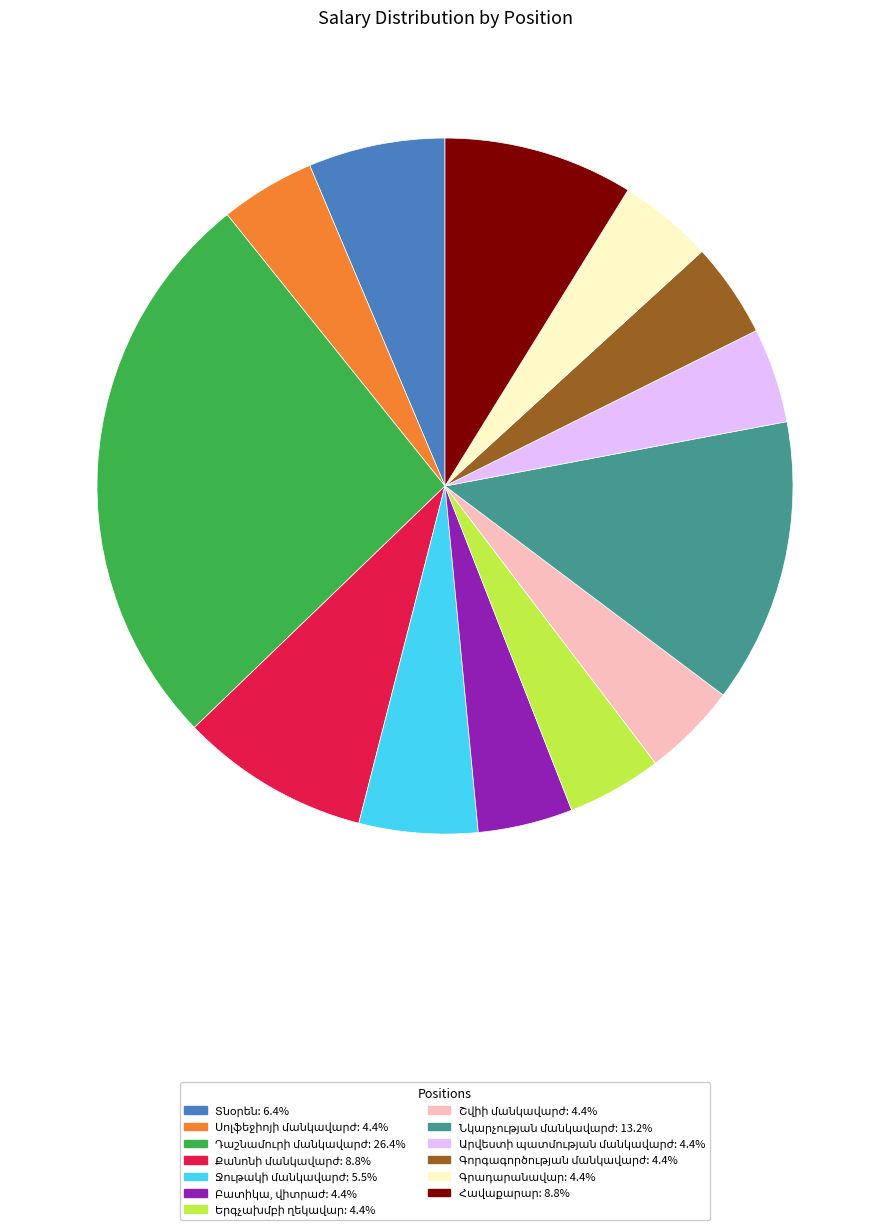

Is there any slice that represents more than half of the pie?

No